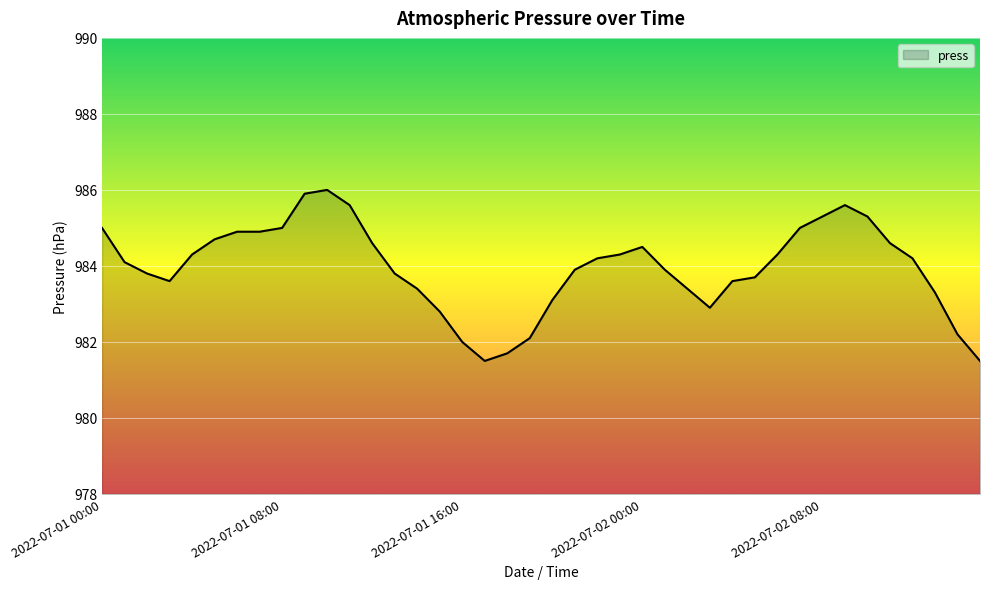

What is the smallest value displayed?

981.5